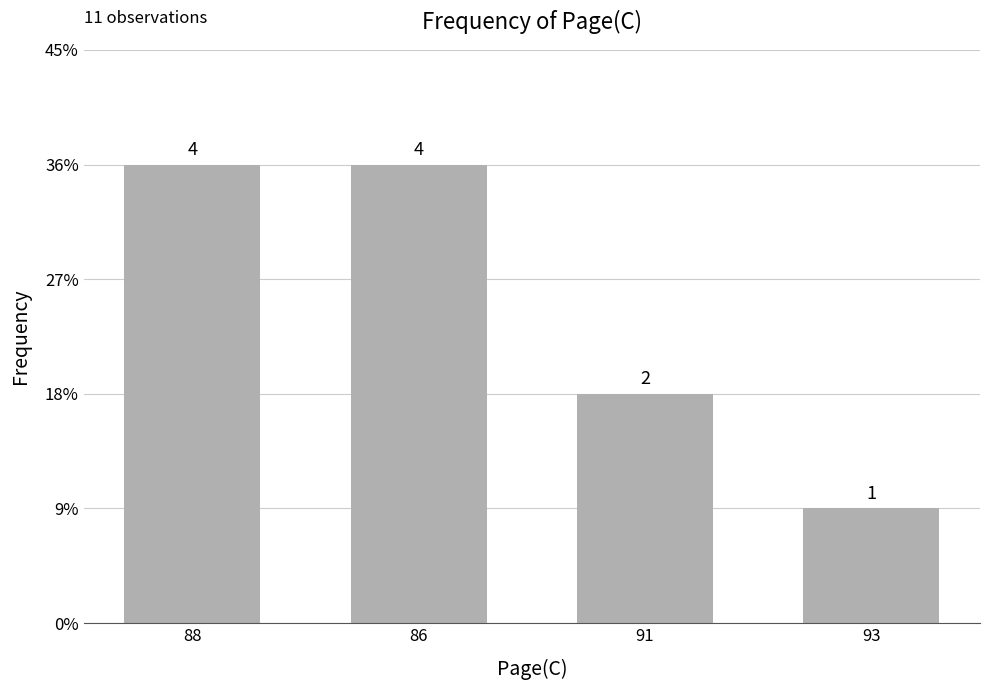

True or false: the data shows 2 at 86.

False